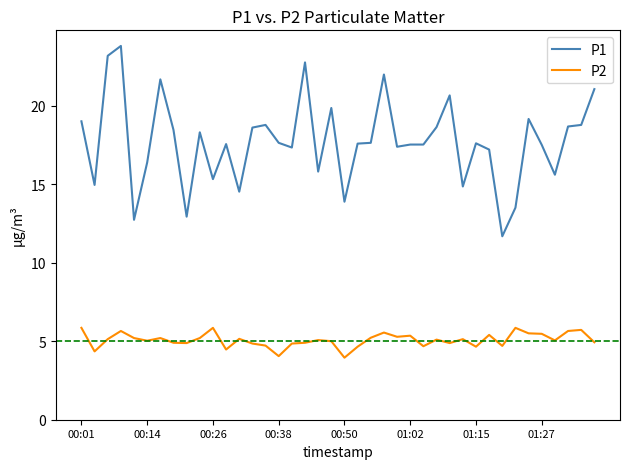

How many categories are shown in the chart?

40